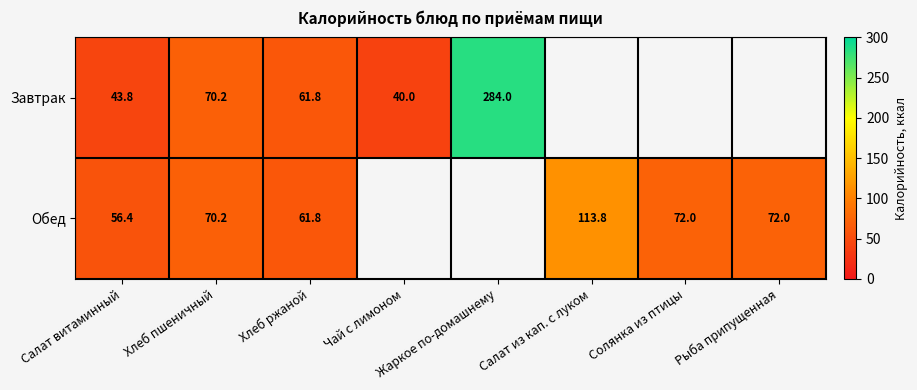

What is the difference between the Обед values at Рыба припущенная and Салат витаминный?

15.6